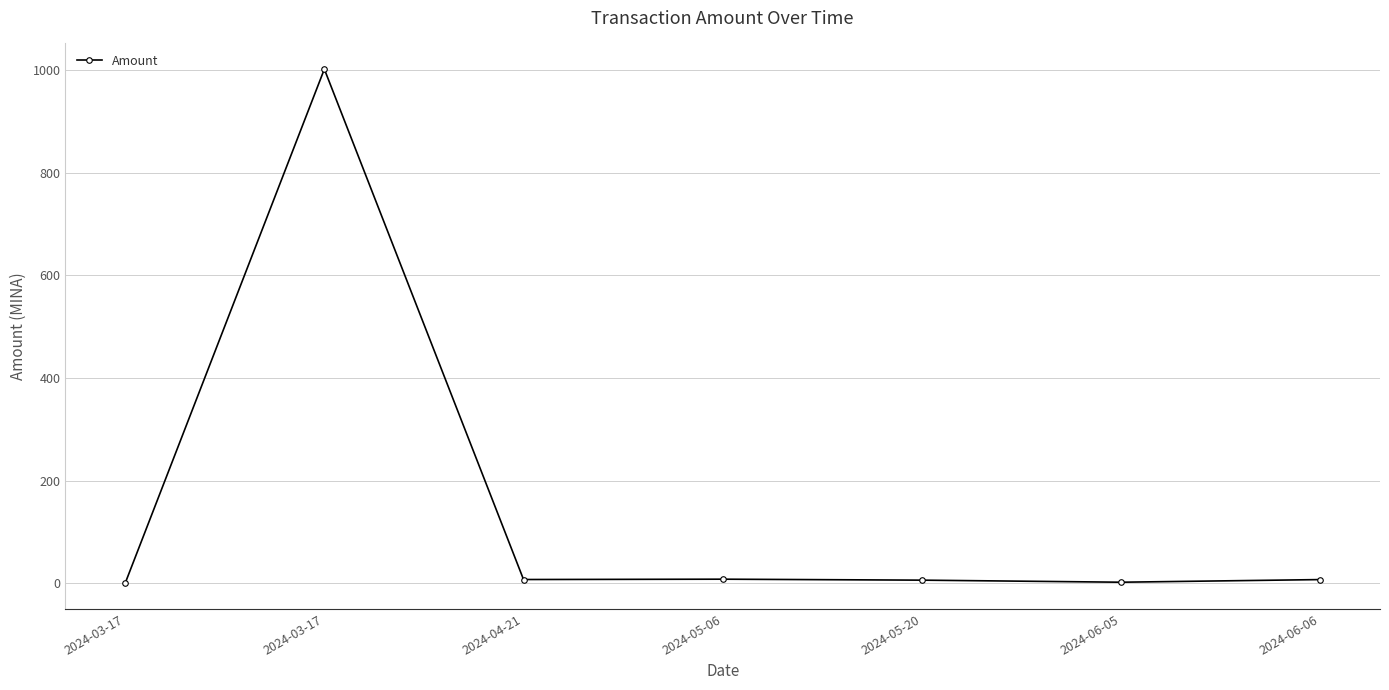

The value at 2024-05-20 is 1.8. True or false?

False